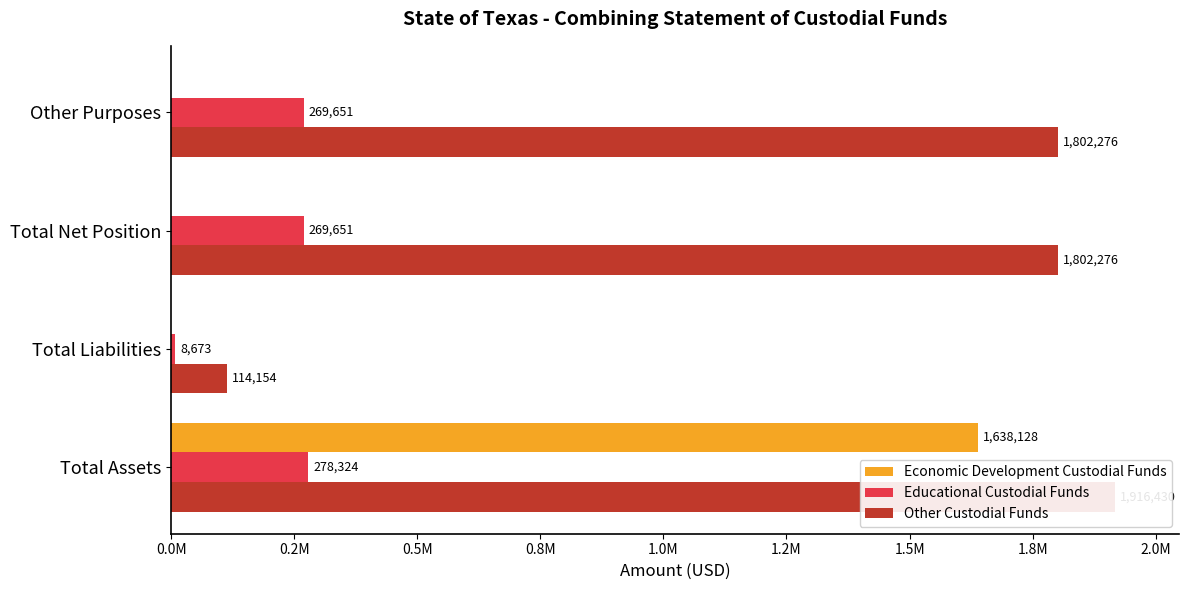

What is the greatest value displayed?

1916430